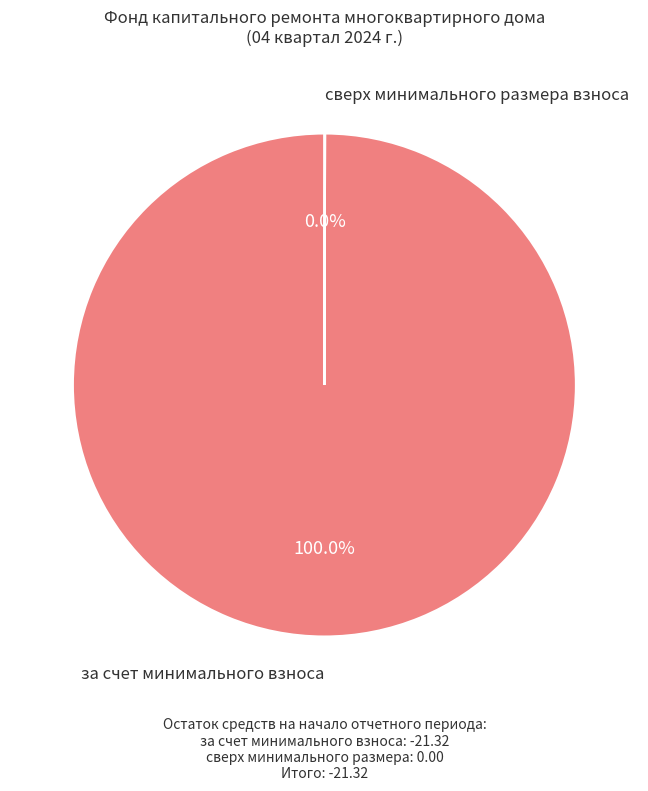

What percentage is the за счет минимального взноса slice, to the nearest percent?

100%